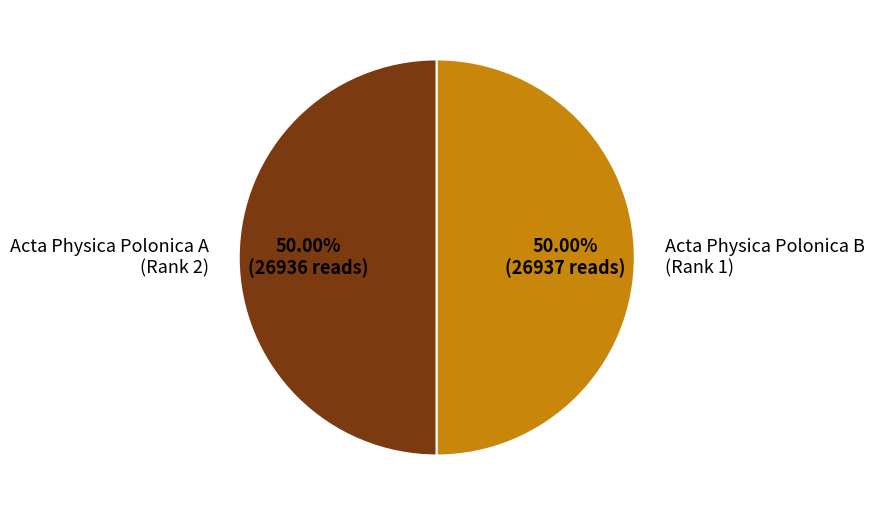

Do Acta Physica Polonica B (Rank 1) and Acta Physica Polonica A (Rank 2) together represent more than half of the pie?

Yes